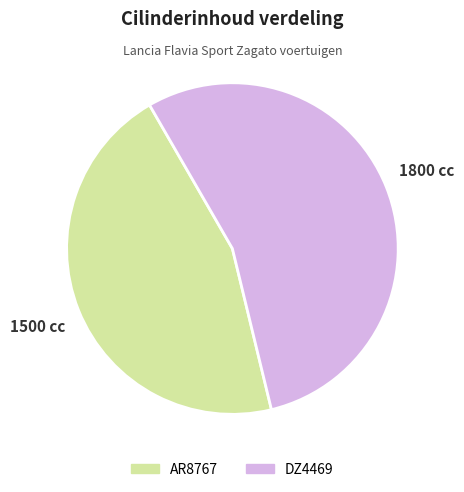

How many segments does this pie chart have?

2